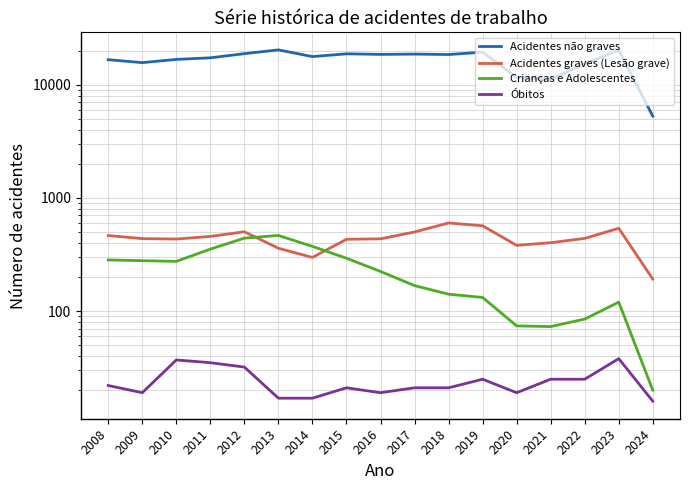

What is the total value across all series at 2023?

20905